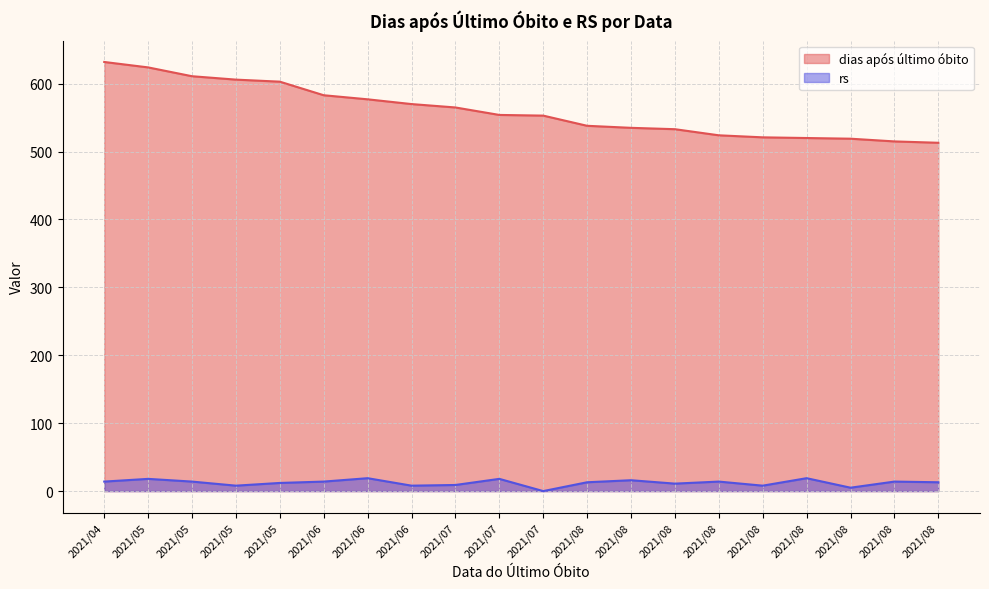

What are all the series names shown in the legend?

dias após último óbito, rs